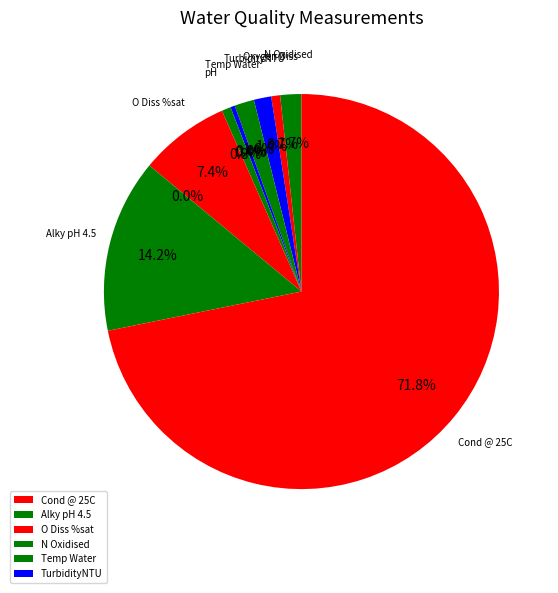

To the nearest percent, what is the difference between the largest and smallest slice percentages?

72%